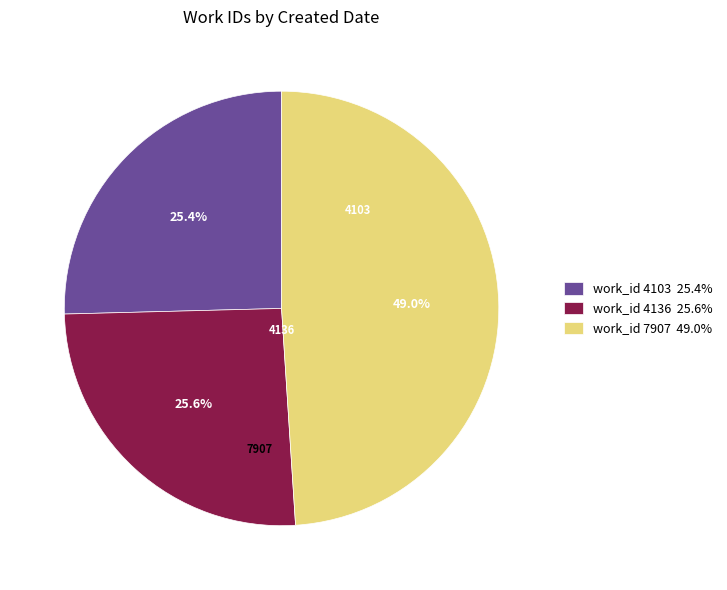

Is there a majority slice in this chart?

No